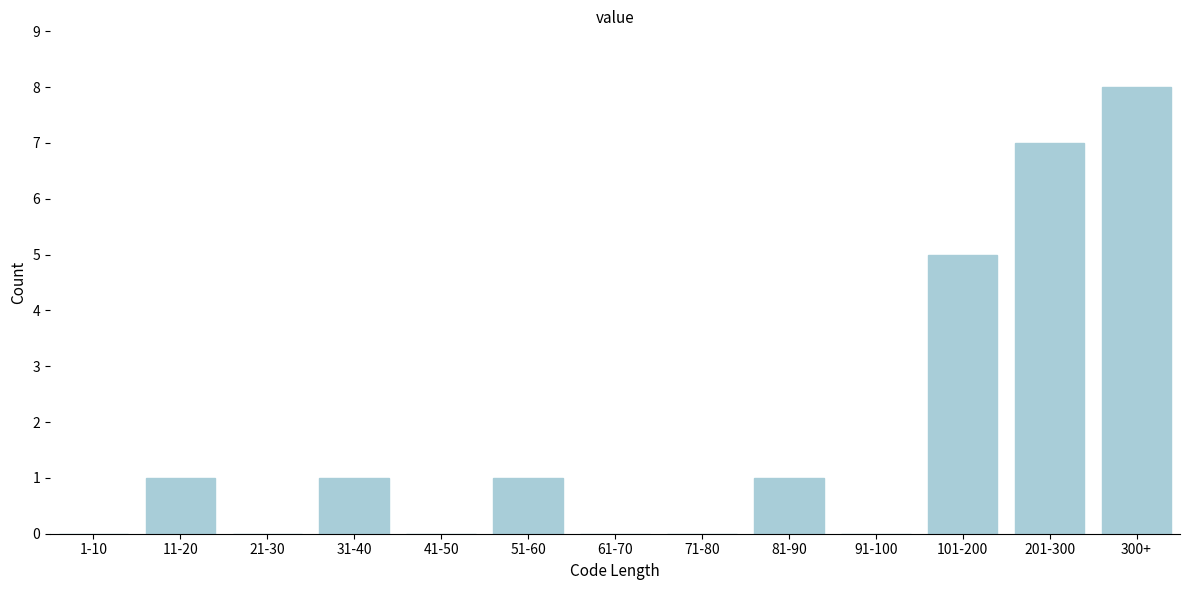

Reading left to right, list all the values displayed in this chart.

1-10=0	11-20=1	21-30=0	31-40=1	41-50=0	51-60=1	61-70=0	71-80=0	81-90=1	91-100=0	101-200=5	201-300=7	300+=8